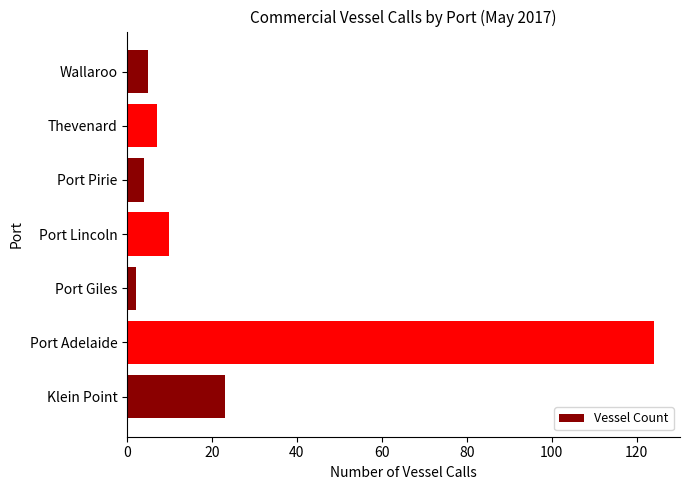

At which label is the value closest to 63?

Klein Point